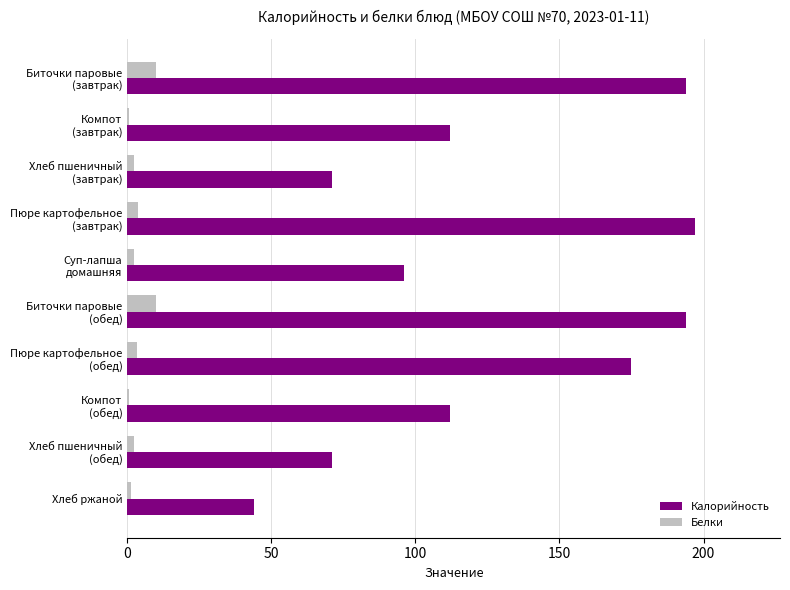

Count the number of categories in the chart.

10